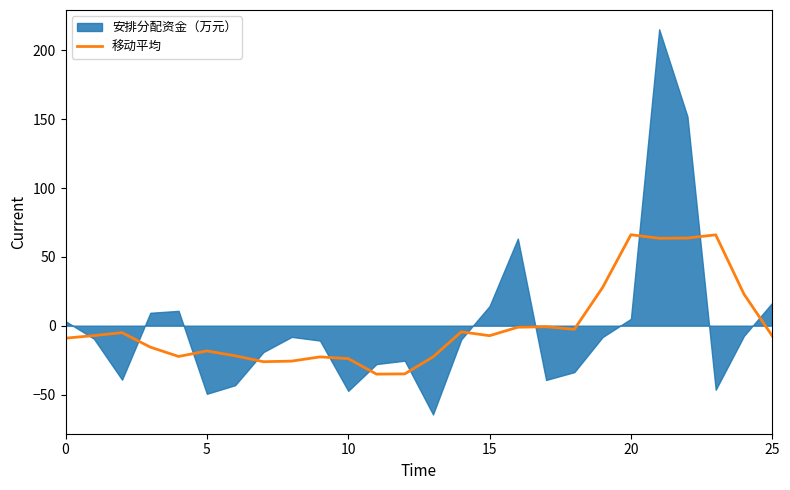

The chart shows a value of -15.6 at 0. True or false?

False